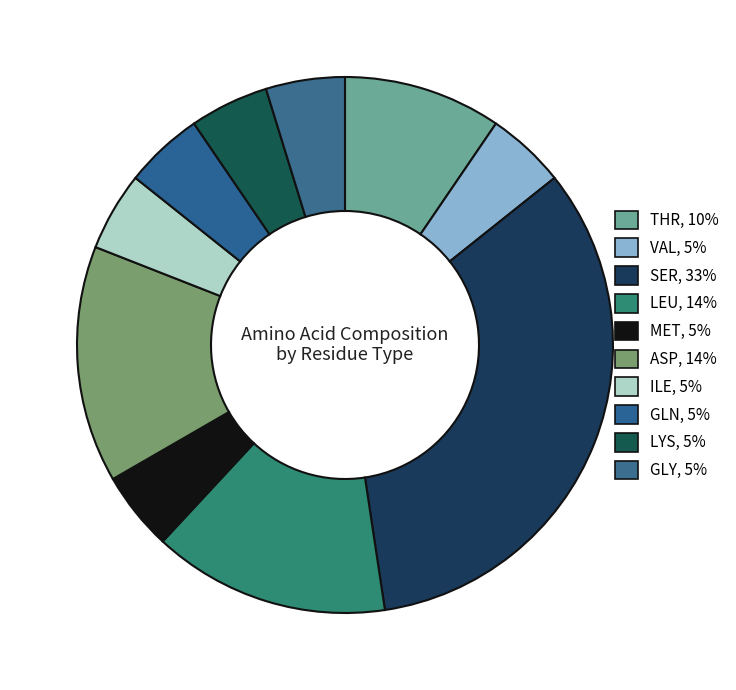

Count the number of slices in the pie.

10